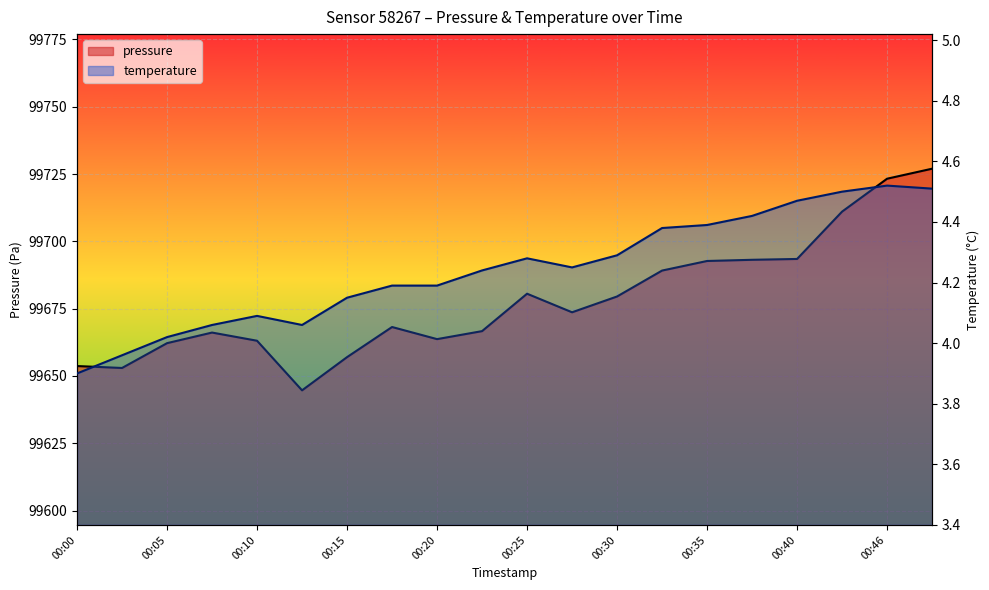

How many lines are shown in the chart?

2